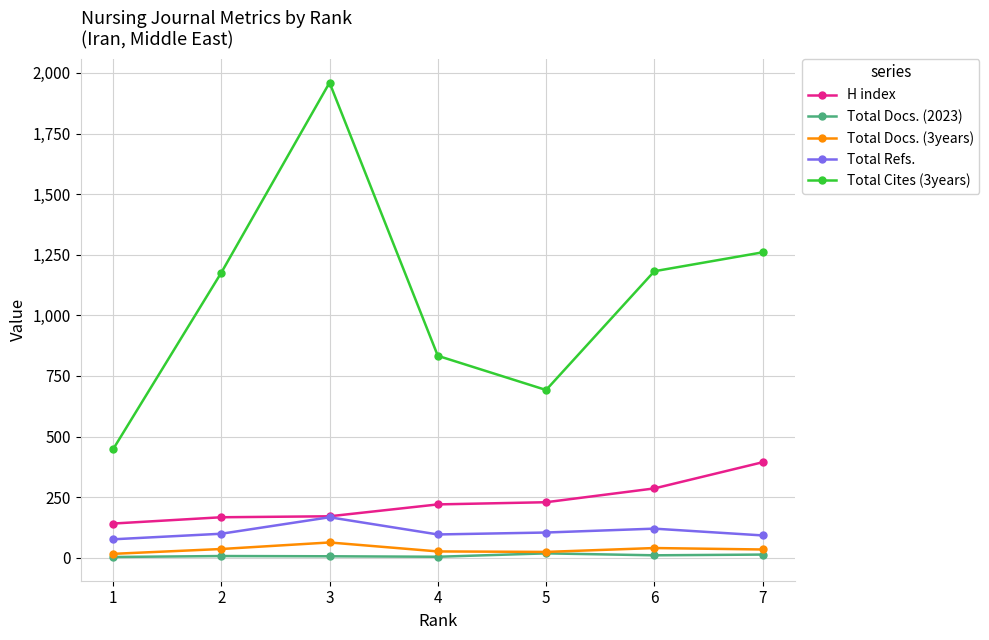

Which category has the highest value in the Total Refs. series?

3